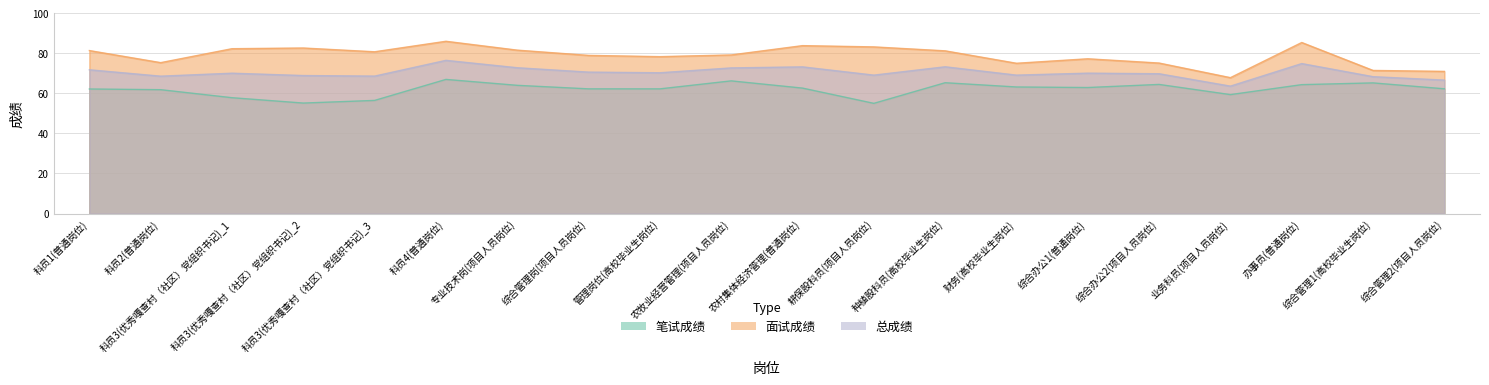

Reading left to right, extract all data points from this chart.

笔试成绩: 62.2	61.8	57.8	55.1	56.5	66.9	64.0	62.2	62.2	66.2	62.6	55.0	65.3	63.2	62.9	64.4	59.4	64.3	65.2	62.3
面试成绩: 81.3	75.3	82.3	82.6	80.7	86.0	81.5	78.9	78.3	79.1	83.8	83.2	81.2	75.0	77.2	75.1	67.8	85.3	71.4	70.9
总成绩: 71.7	68.6	70.0	68.9	68.6	76.4	72.8	70.6	70.3	72.7	73.2	69.1	73.2	69.1	70.1	69.8	63.6	74.8	68.3	66.6